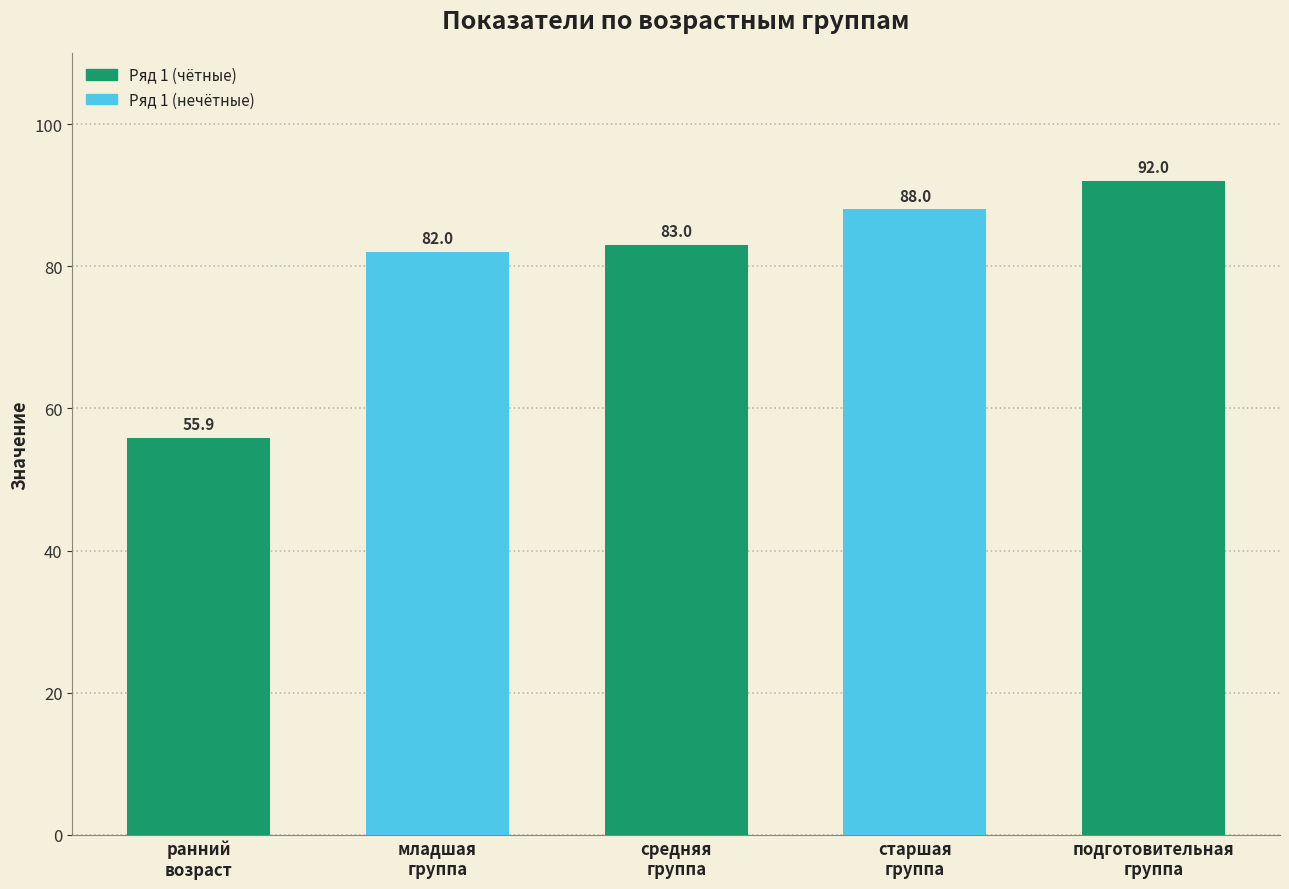

Which category has the highest value across all series?

подготовительная
группа